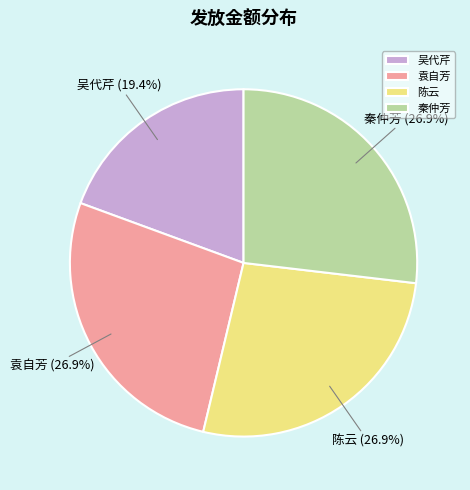

Is 袁自芳 the majority of the pie?

No